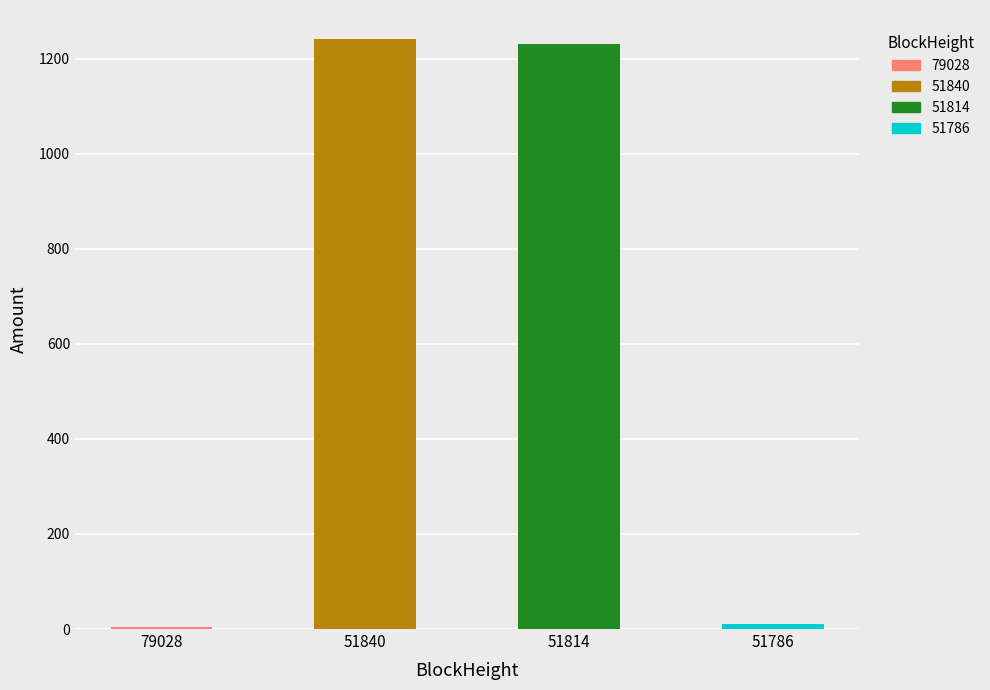

What is the minimum value shown in the chart?

4.2